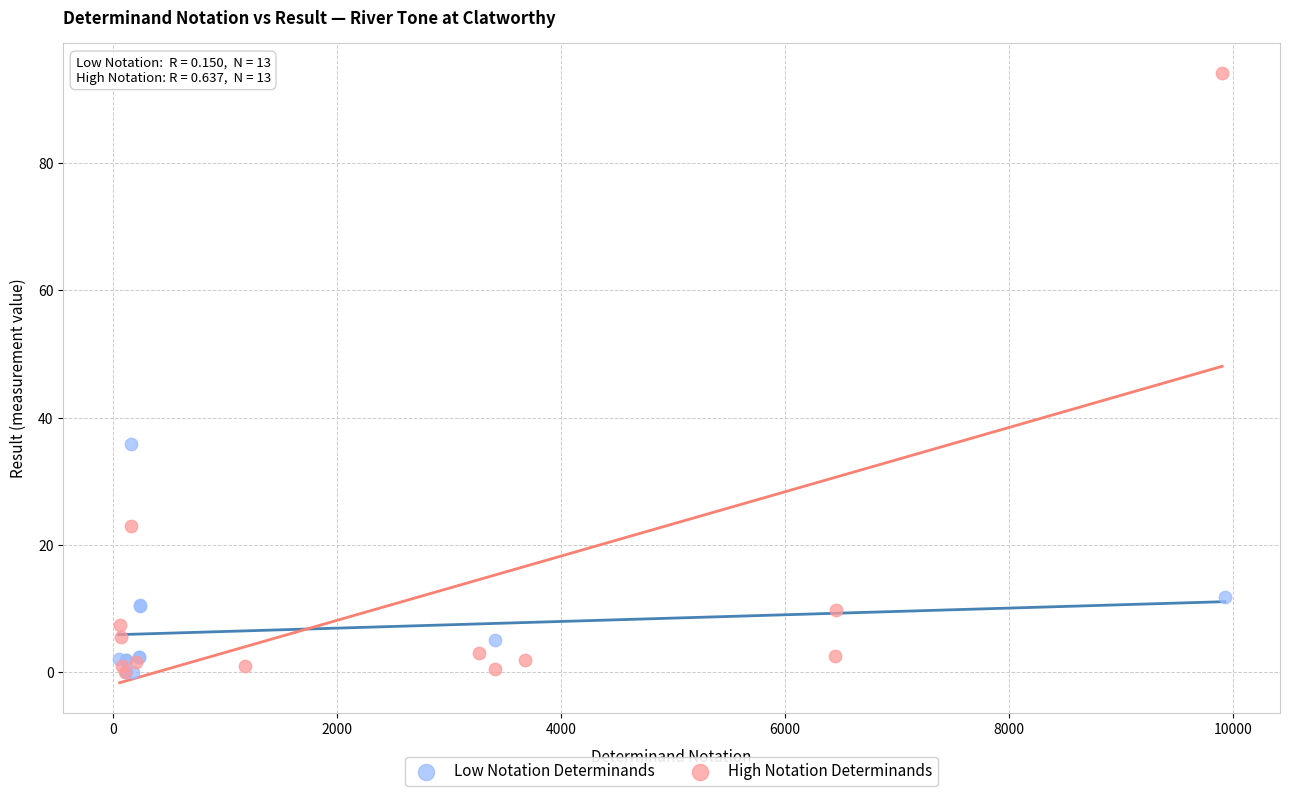

Which series has the largest Y range (max minus min)?

High Notation Determinands